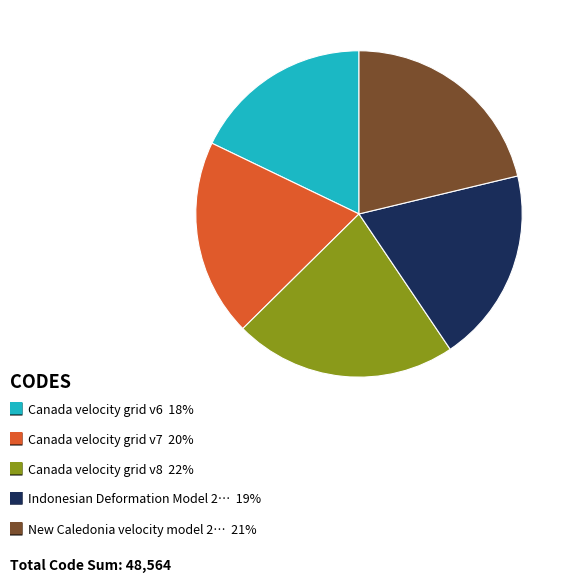

Is there any slice that represents more than half of the pie?

No